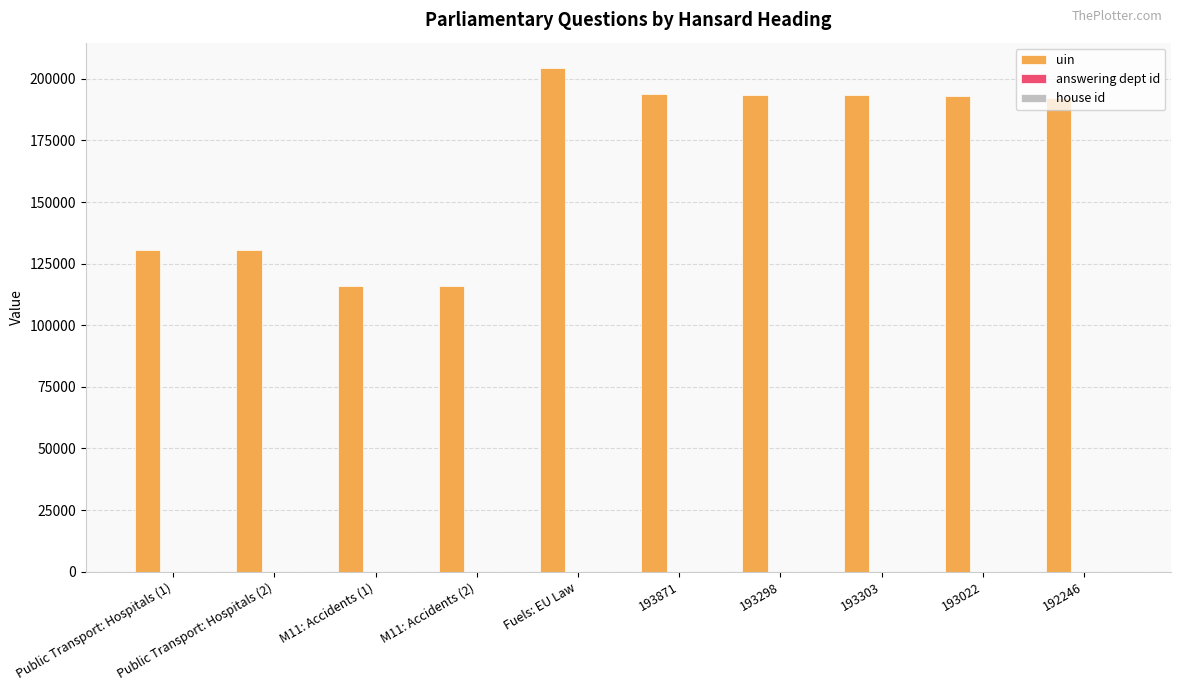

What is the maximum value for uin?

204433